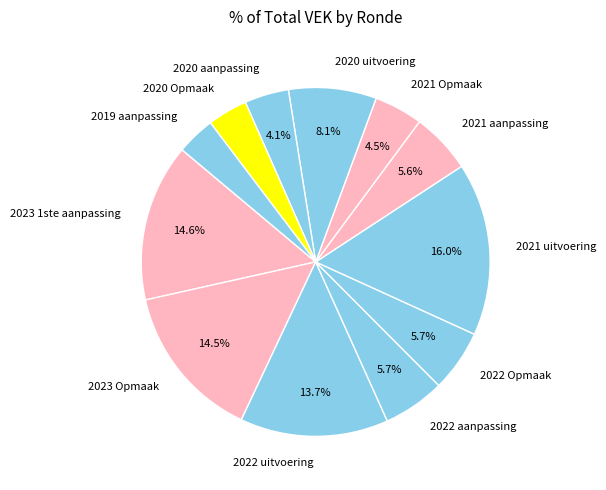

What is the largest slice in the pie chart?

2021 uitvoering